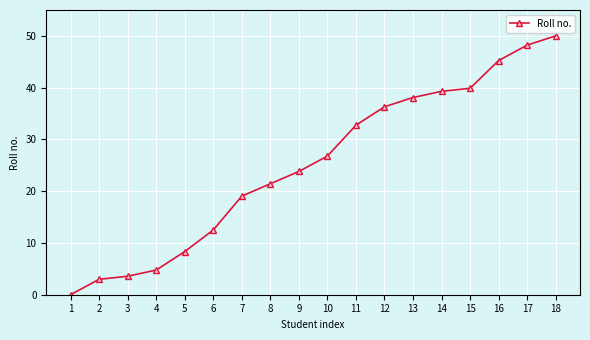

Reading right to left, extract all data points from this chart.

18=50.0	17=48.2	16=45.2	15=39.9	14=39.3	13=38.1	12=36.3	11=32.7	10=26.8	9=23.8	8=21.4	7=19.0	6=12.5	5=8.3	4=4.8	3=3.6	2=3.0	1=0.0